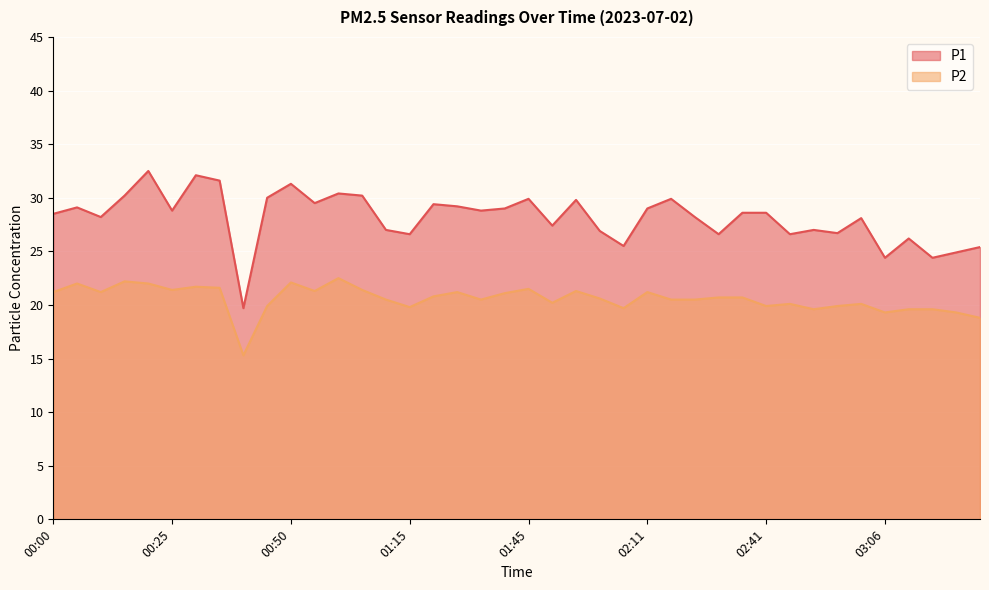

True or false: P1 and P2 intersect in this chart.

False